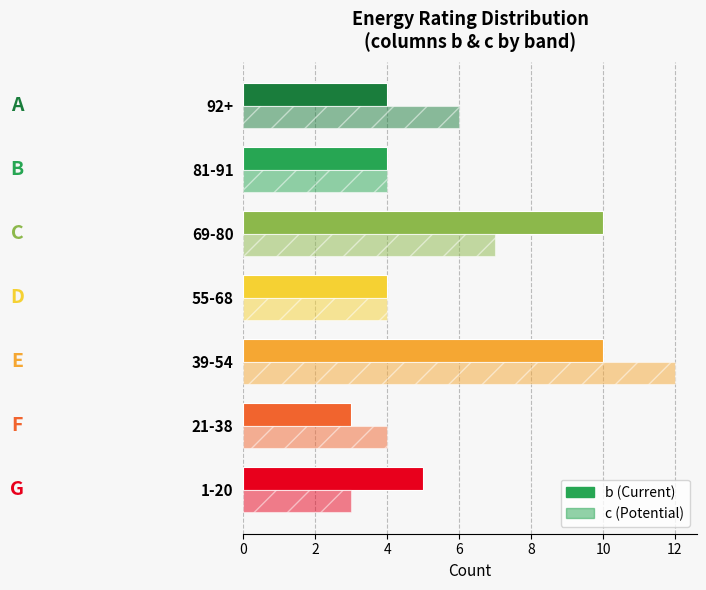

How many series are shown in this chart?

2